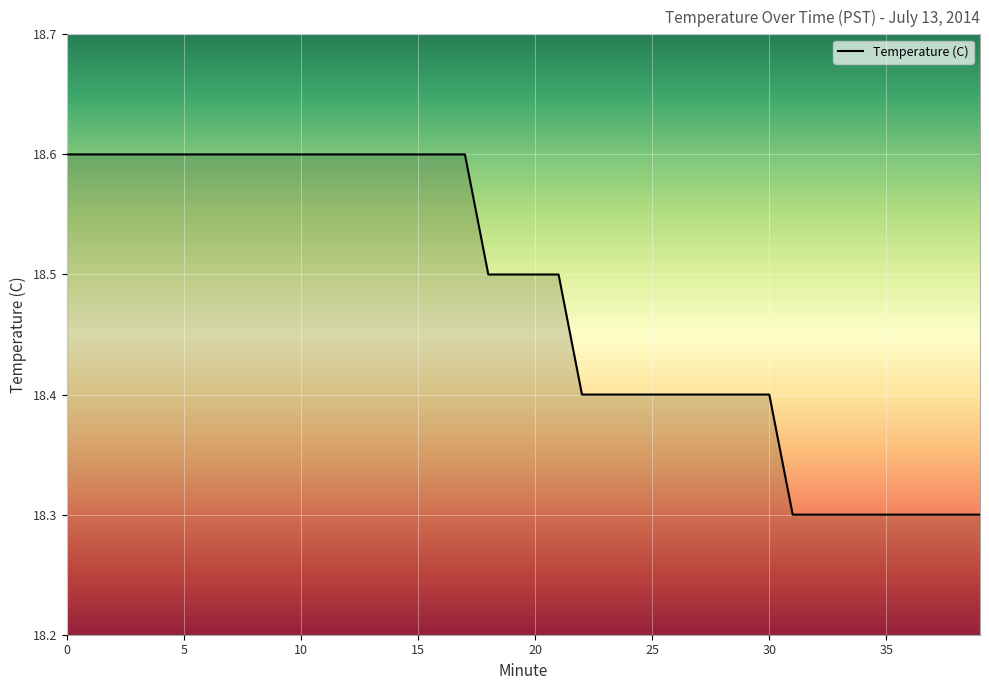

What is the minimum value shown in the chart?

18.3